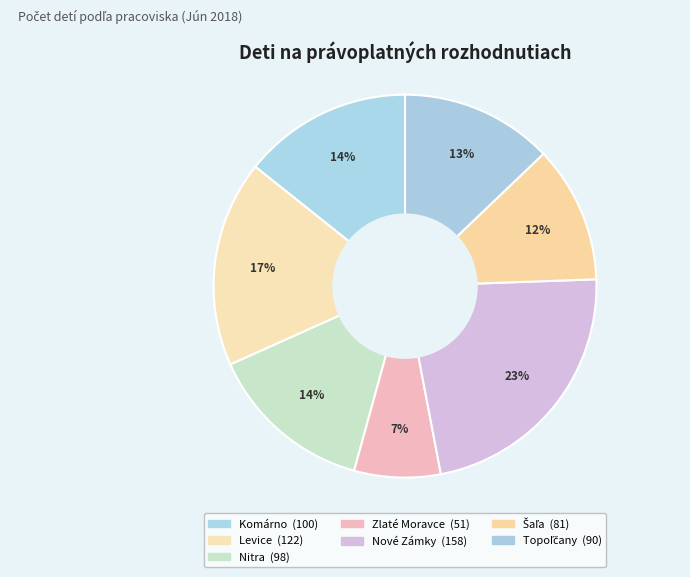

To the nearest percent, what is the difference between the Topoľčany and Nitra slice percentages?

1%